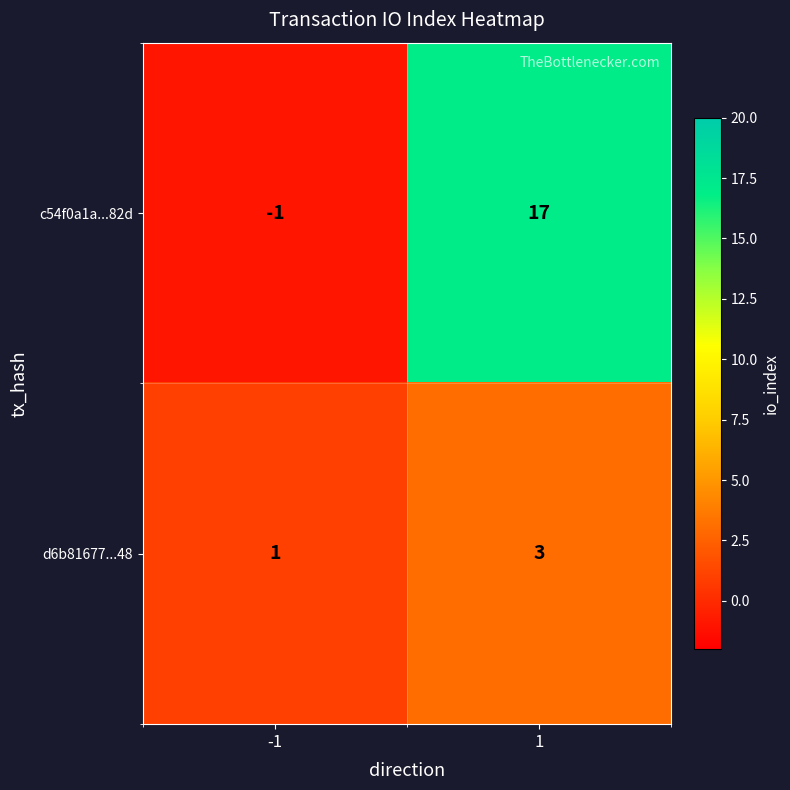

Which series has the largest total across all categories?

c54f0a1a...82d